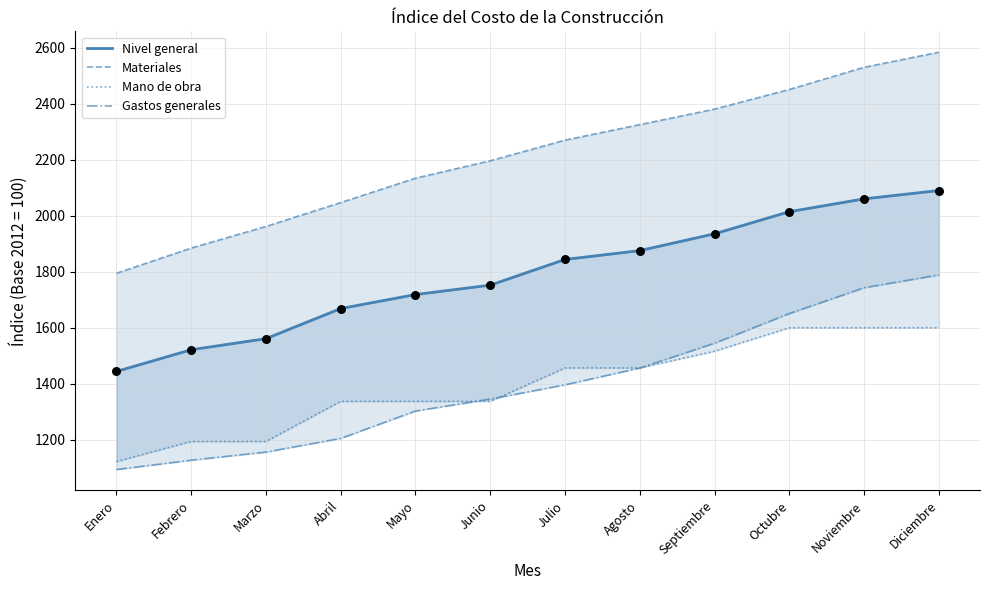

Which series has the largest total across all categories?

Materiales